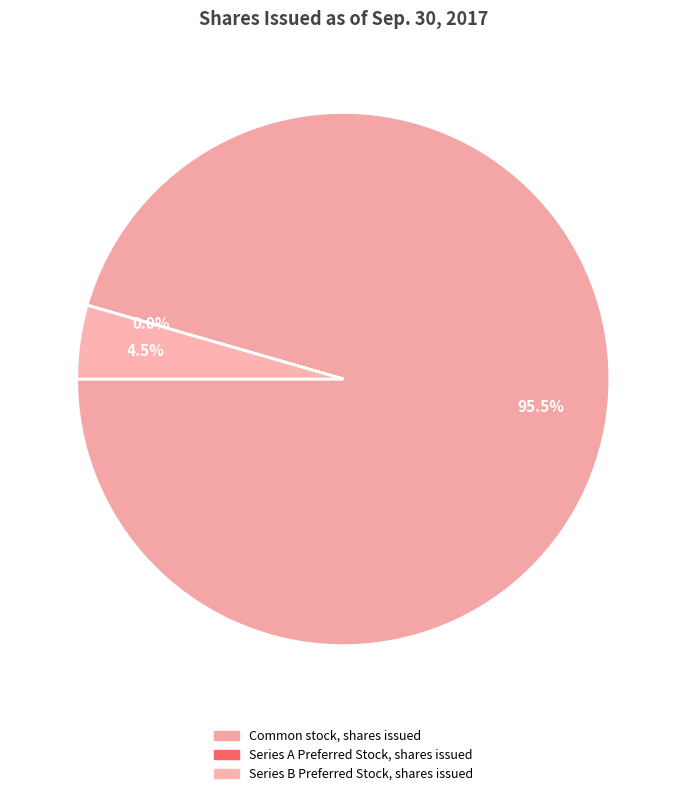

Which category has the smallest portion of the pie?

Series A Preferred Stock, shares issued